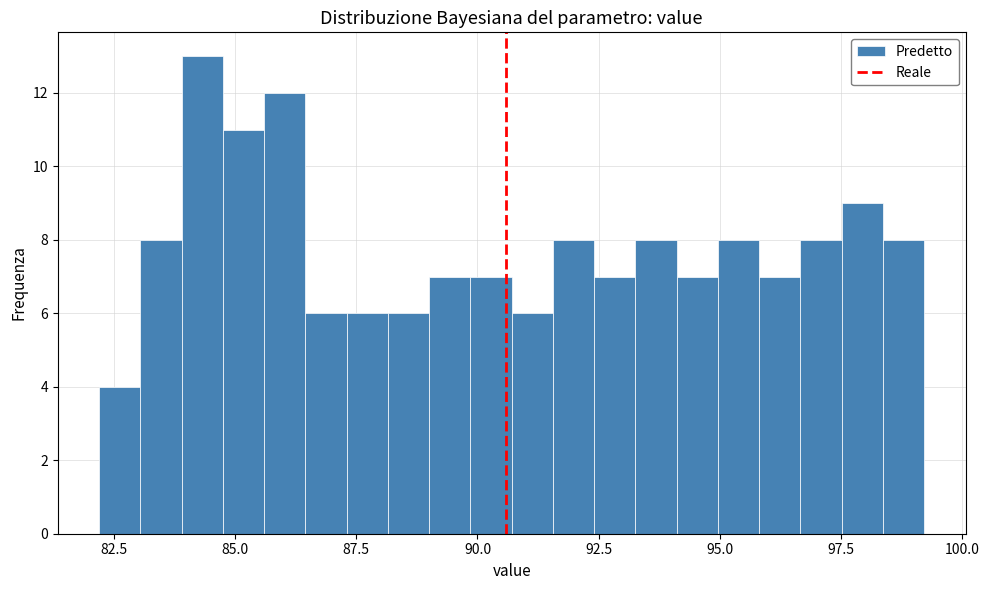

Around what value on the x-axis is the tallest bar? Give the approximate position of its centre, as read against the axis.

84.5